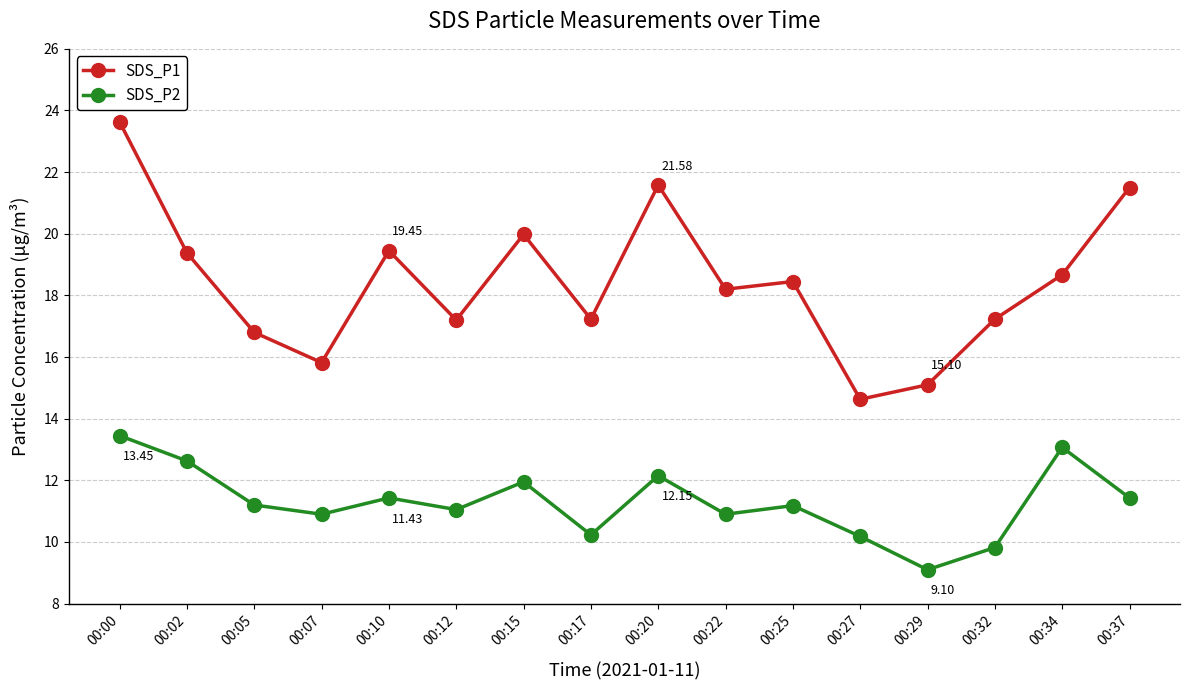

Which series has the widest spread of values?

SDS_P1